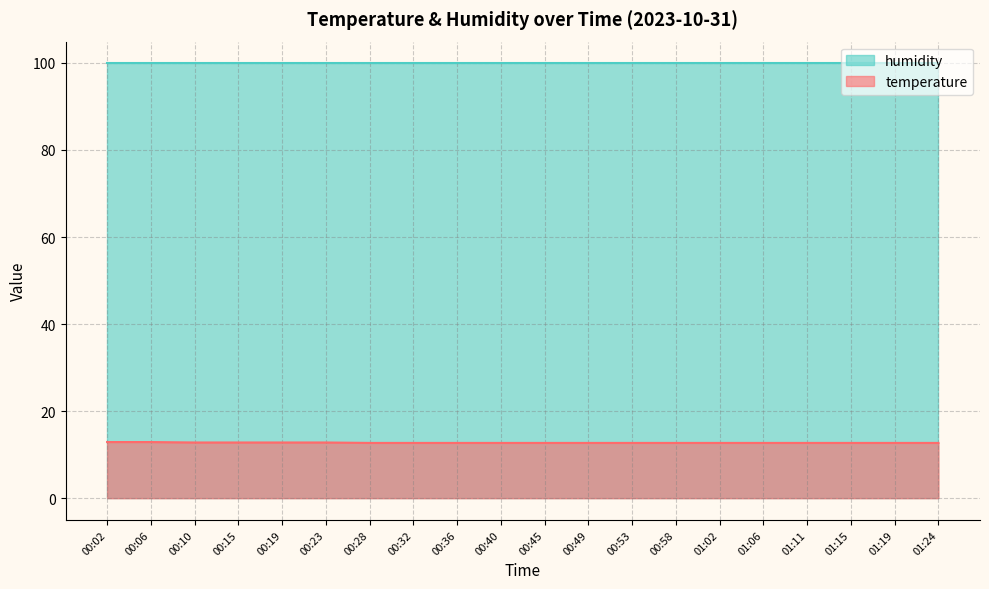

What is the greatest value displayed?

99.9